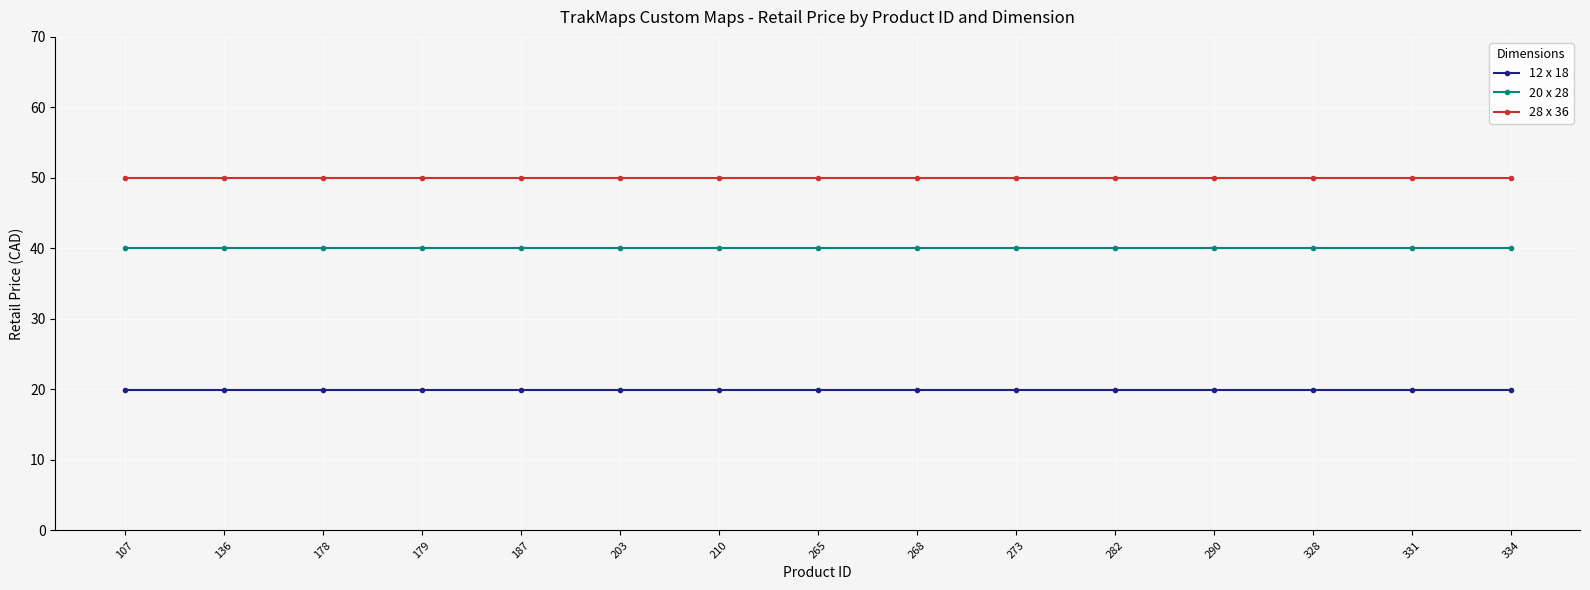

The value of 12 x 18 at 178 is 7.4. True or false?

False